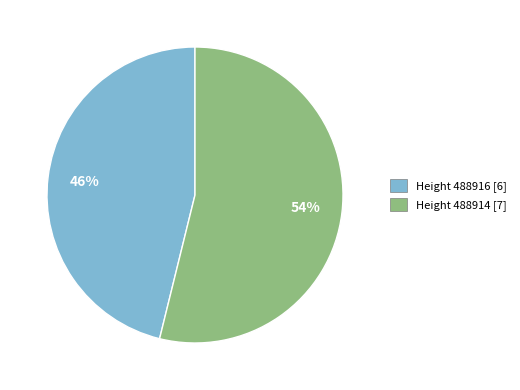

Does any single category account for the majority?

Yes